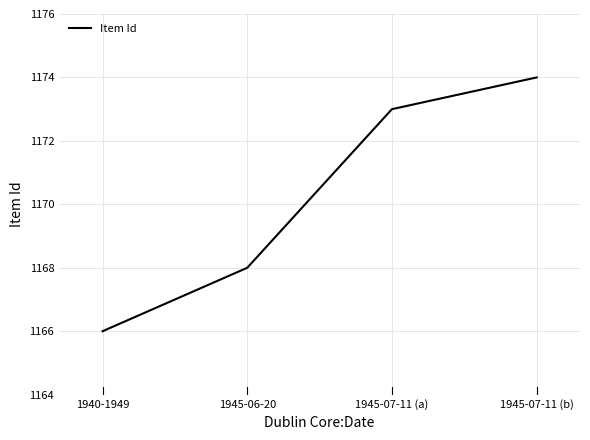

Count the number of data series in this chart.

1